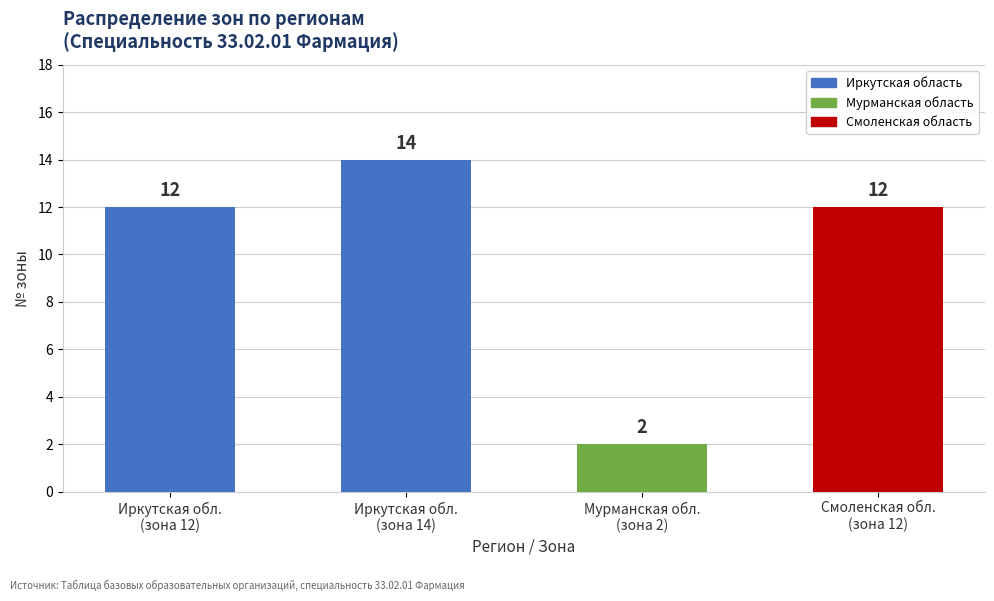

How many data points are less than 12?

1